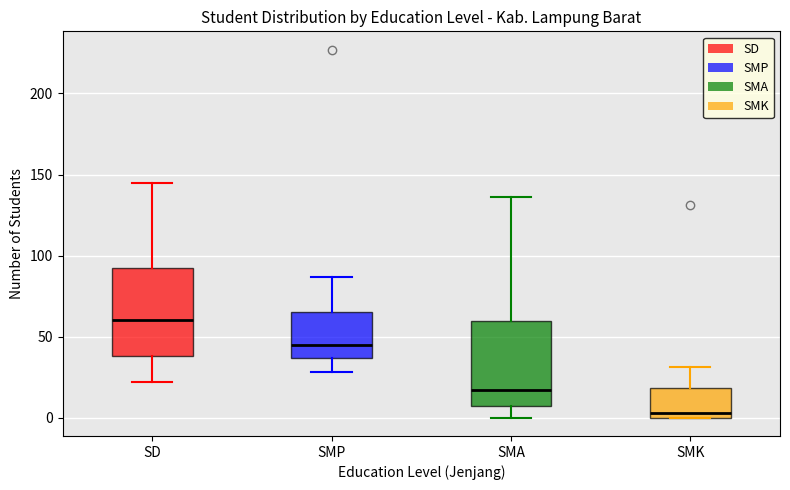

Reading left to right, read every box against the y-axis: the position of its median line, the range the box covers, and the ends of its whiskers. The values are not printed on the chart, so give them approximately, as read against the axis.

SD: median 60, box 40 to 95, whiskers 20 to 145
SMP: median 45, box 35 to 65, whiskers 30 to 85
SMA: median 15, box 5 to 60, whiskers 0 to 135
SMK: median 5, box 0 to 20, whiskers 0 to 30